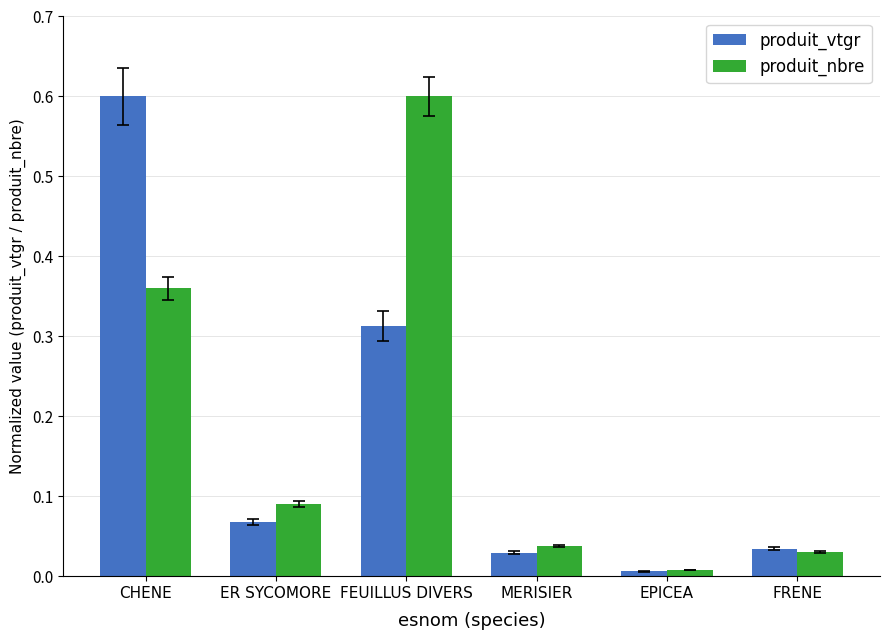

The produit_vtgr series shows 0.4 at FEUILLUS DIVERS. True or false?

False